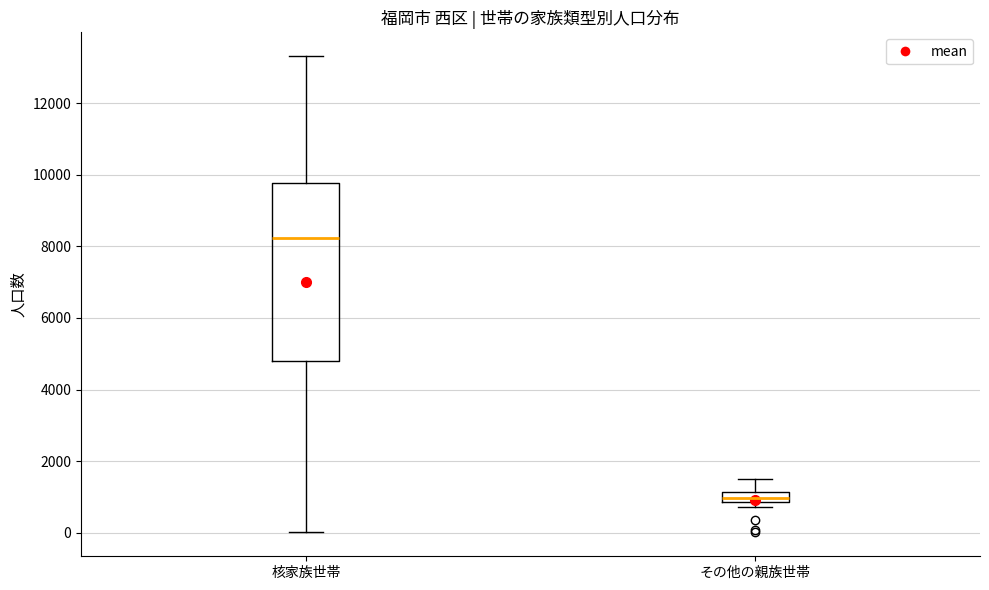

Comparing the boxes themselves (not the whiskers), which one is the tallest?

核家族世帯